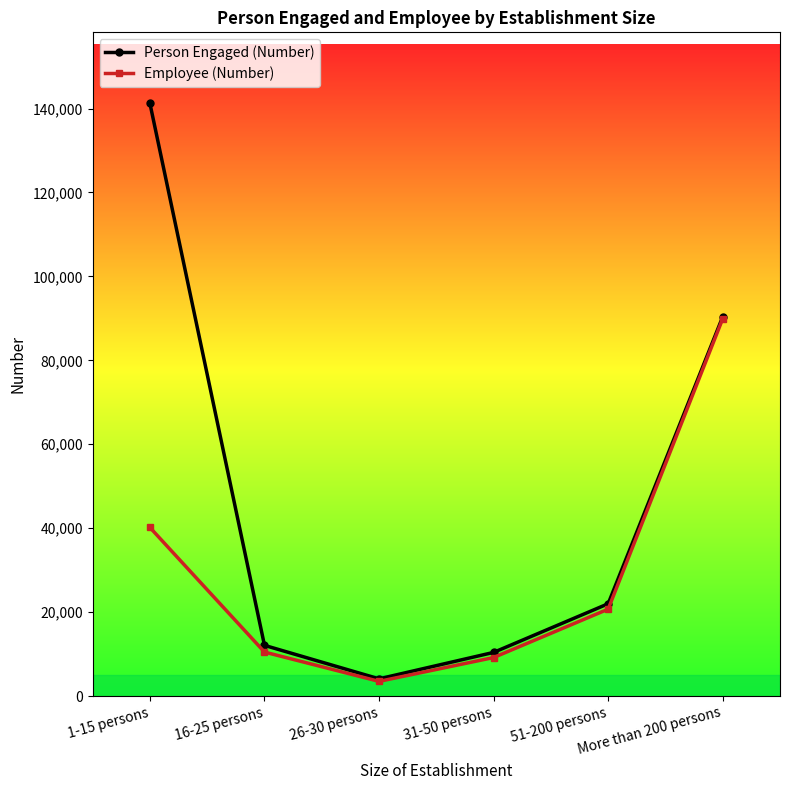

Which series has the largest range (max minus min)?

Person Engaged (Number)